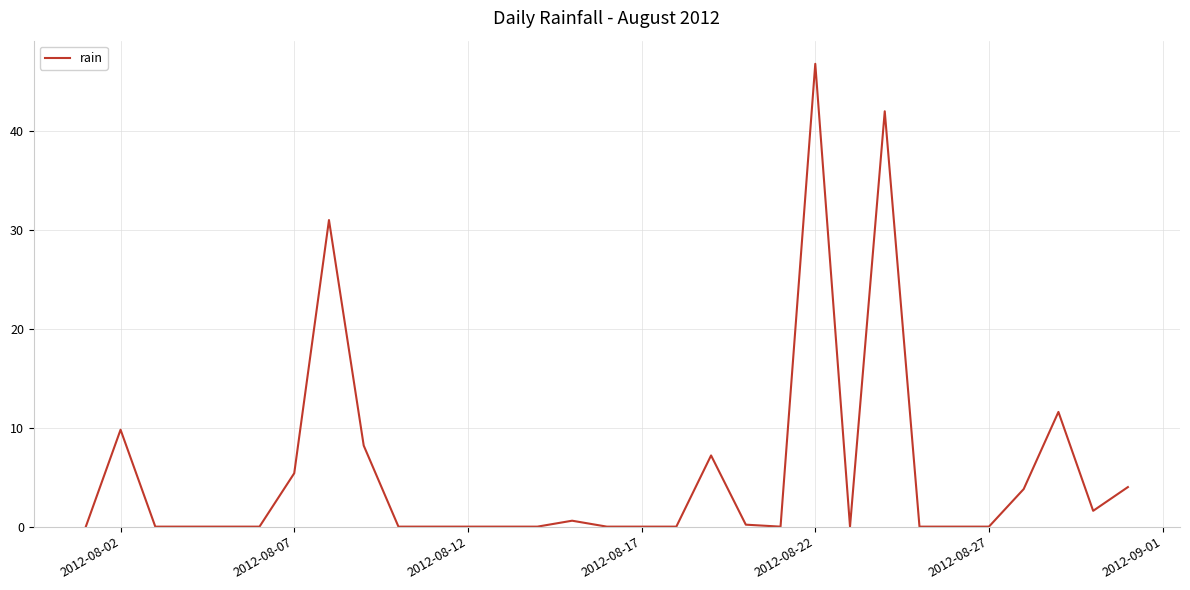

True or false: the data has more than 0 interior local peaks.

True